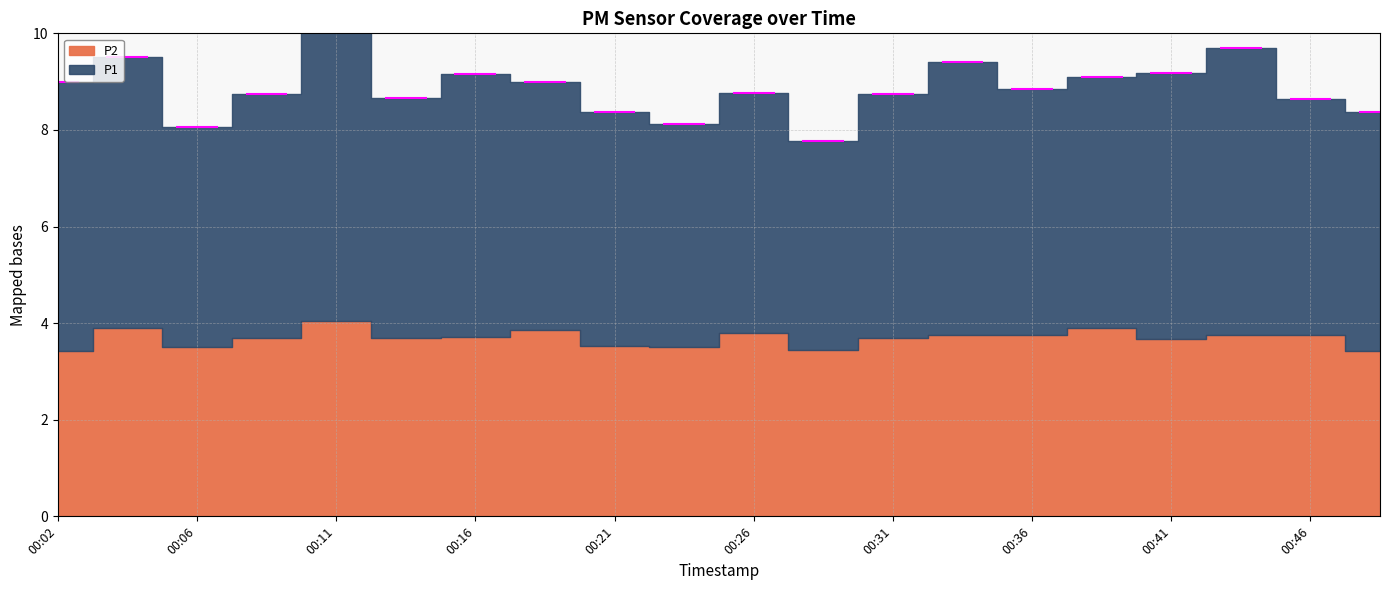

Between 00:06 and 00:21, which series saw the biggest shift?

P1